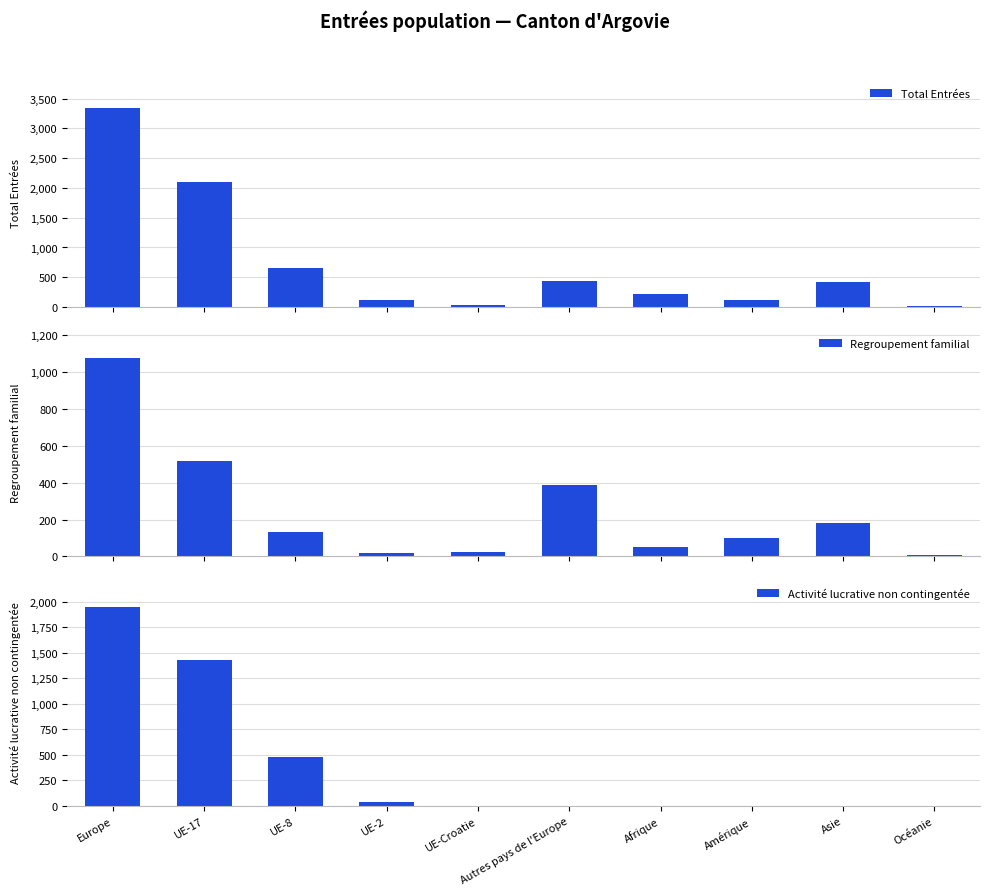

Which category has the highest value in the Total Entrées series?

Europe